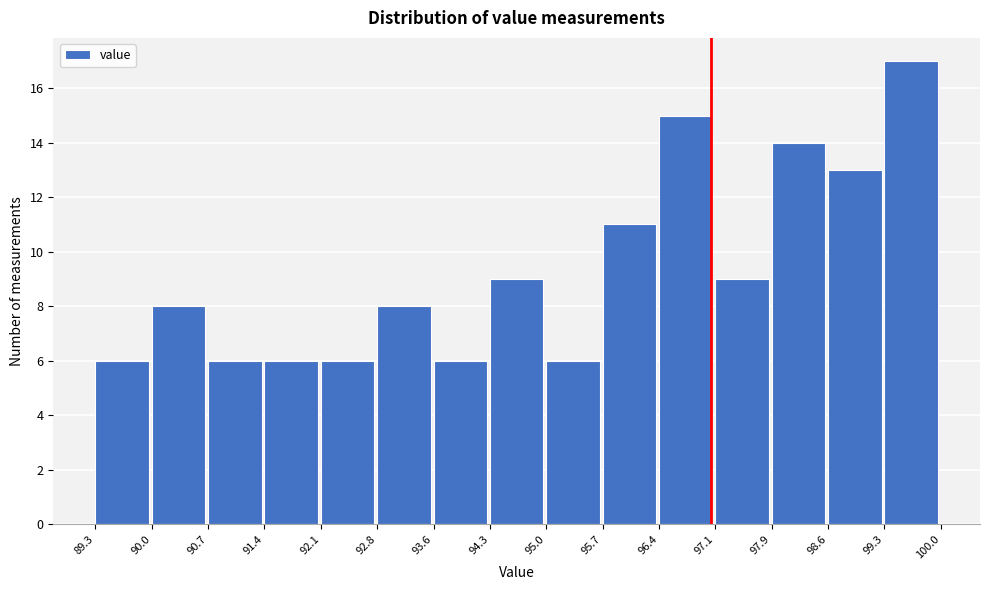

What is the height of the bar covering 95.7 to 96.4 on the x-axis? The values are not printed on the chart, so give them approximately, as read against the axis.

11